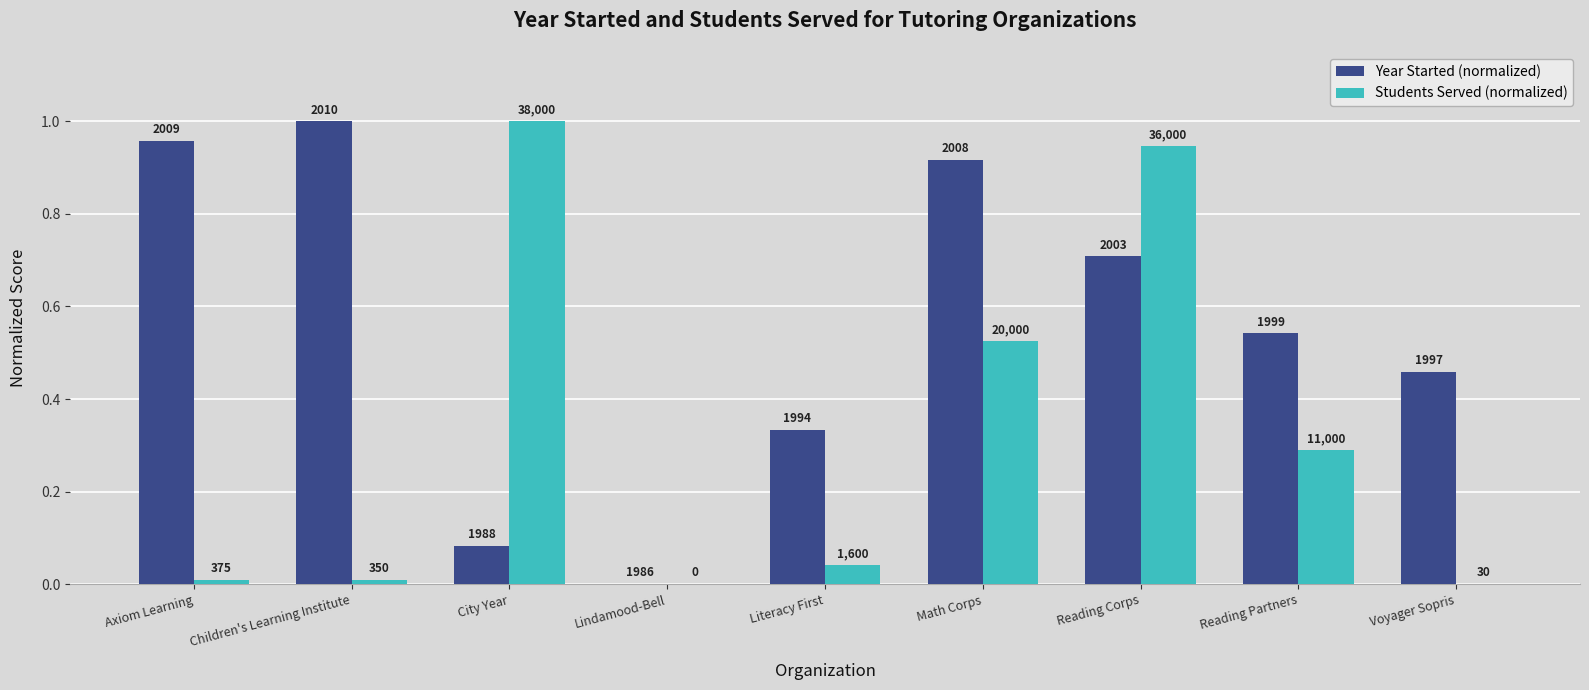

What is the difference between the maximum and minimum values in the Year Started (normalized) series?

1.0